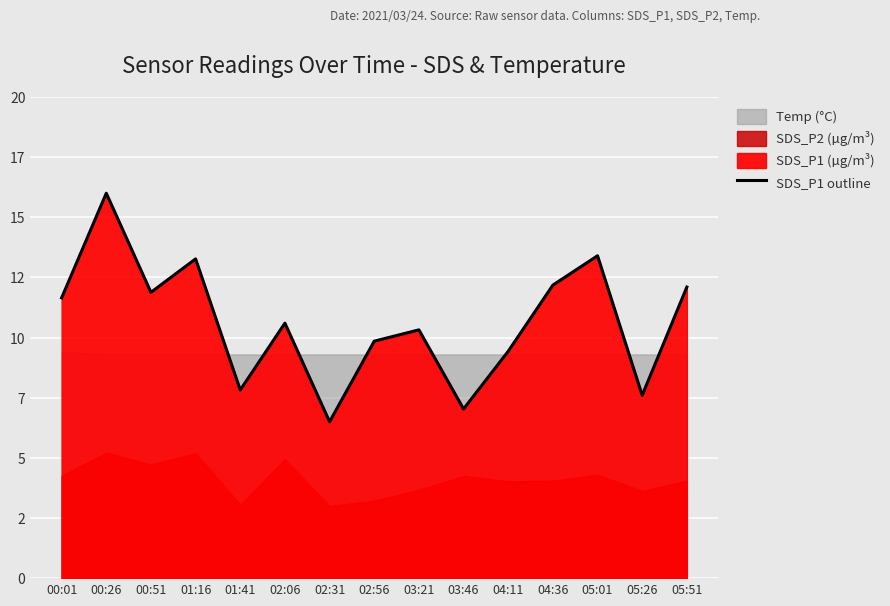

How many lines are shown in the chart?

1